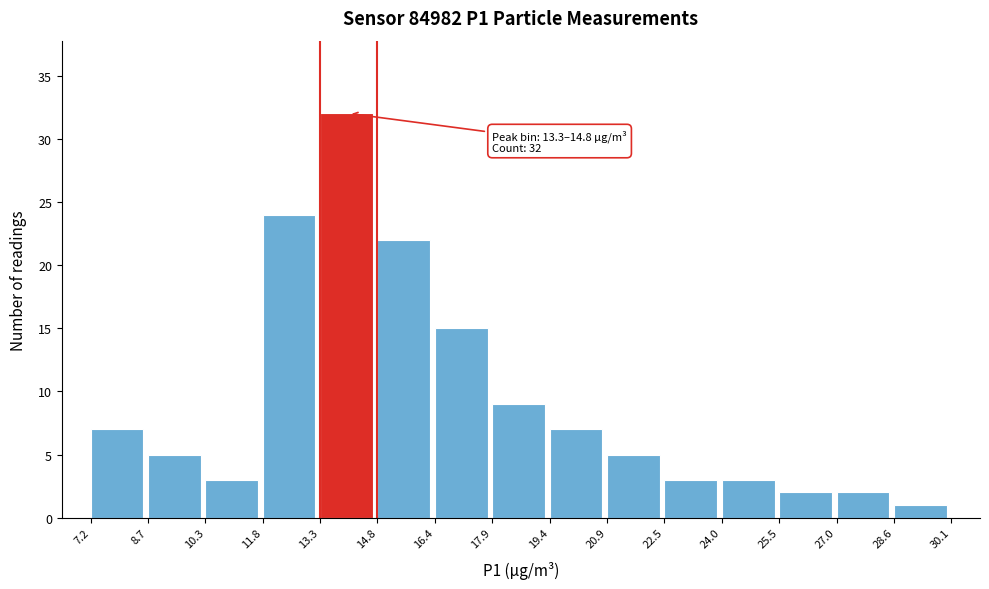

Which range on the x-axis has the tallest bar?

13.3 to 14.8